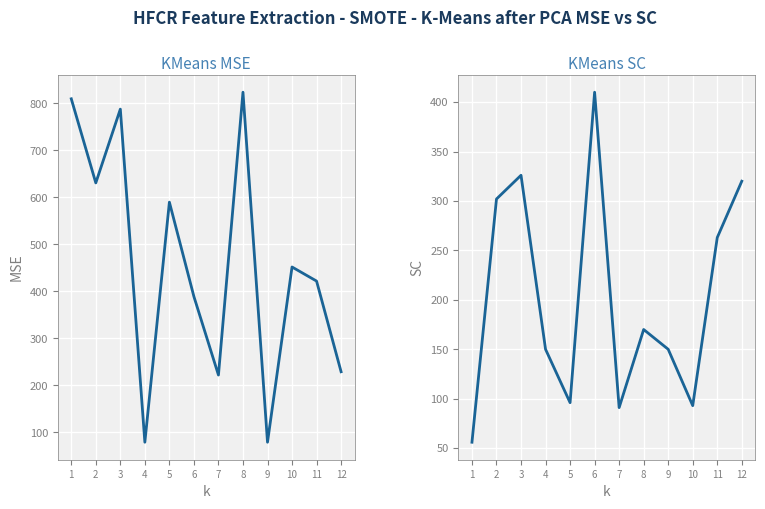

Where is col_3 nearest to the value 233?

11